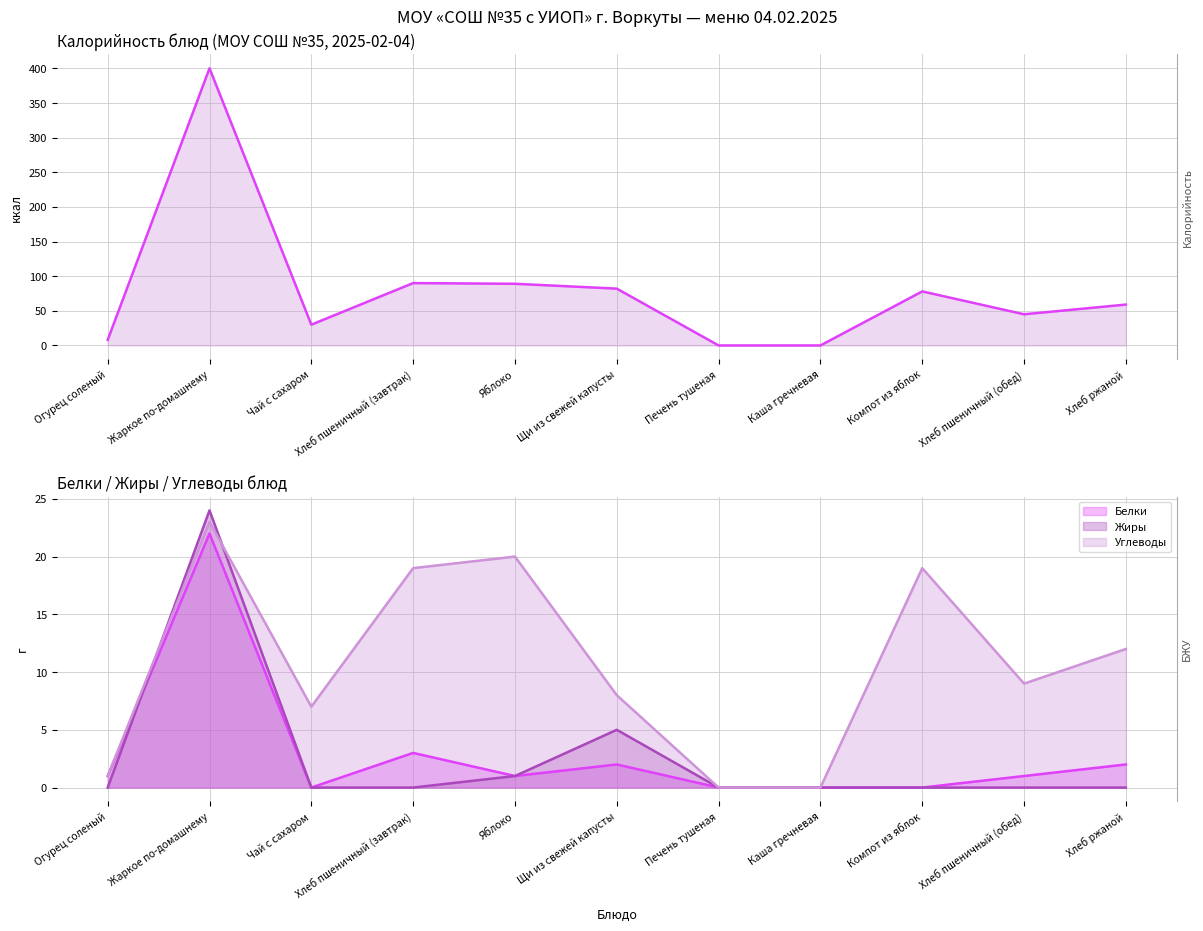

Where is Белки nearest to the value 11?

Хлеб пшеничный (завтрак)